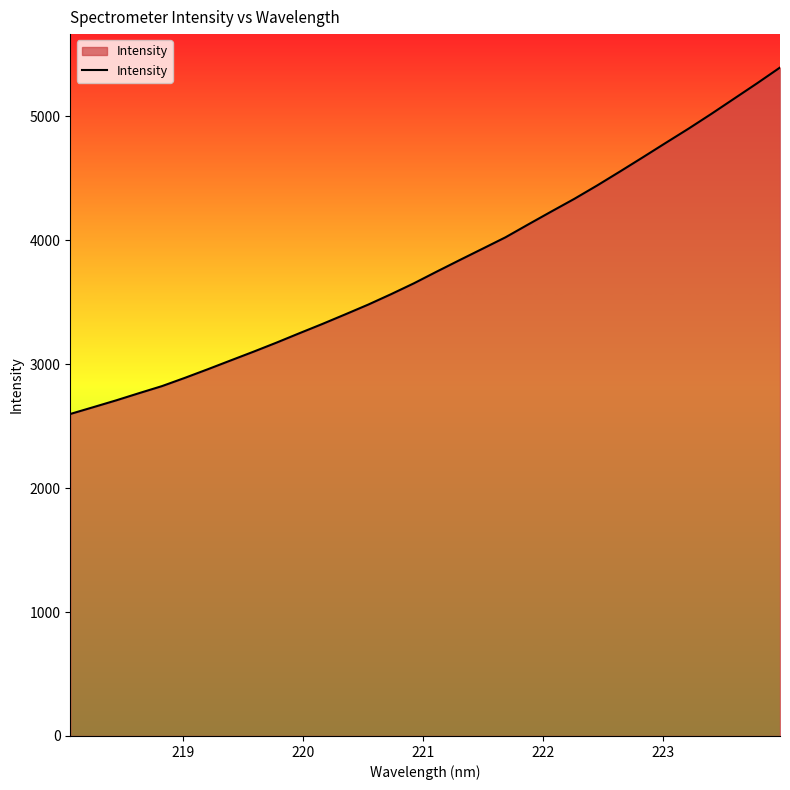

How many lines are shown in the chart?

1